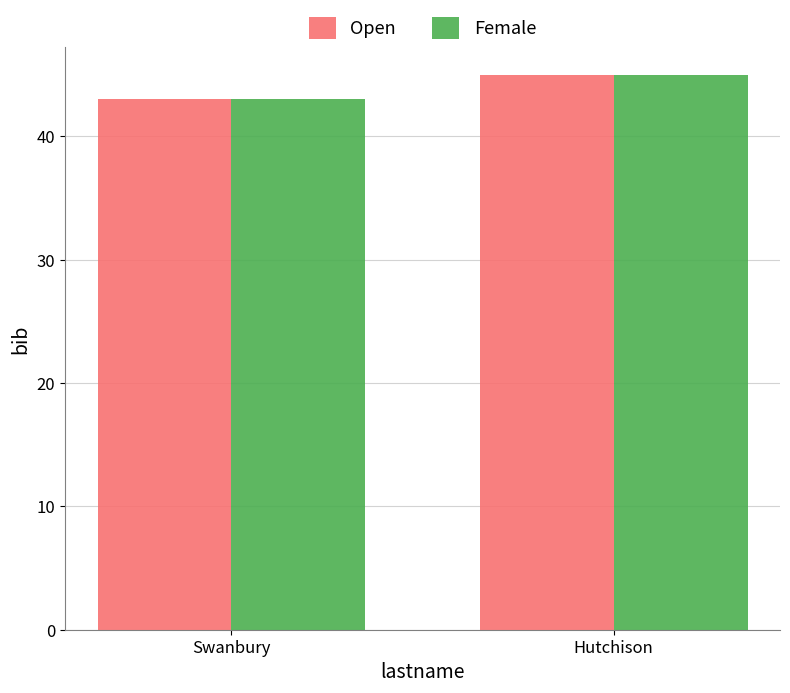

What is the average value of the Open series?

44